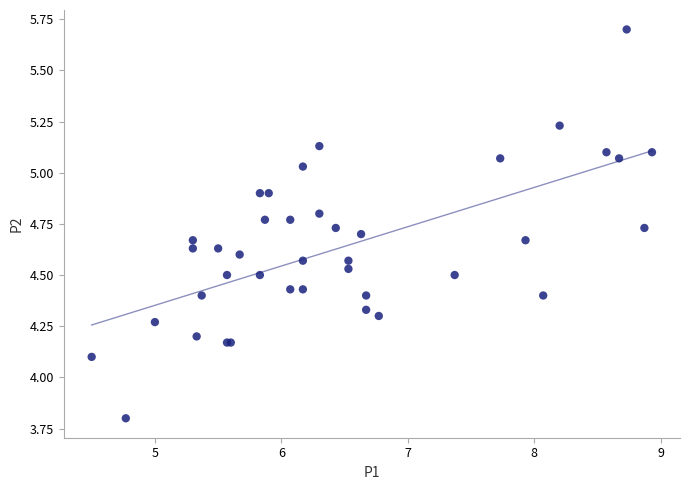

What Y value in the scatter plot is closest to 4?

4.1